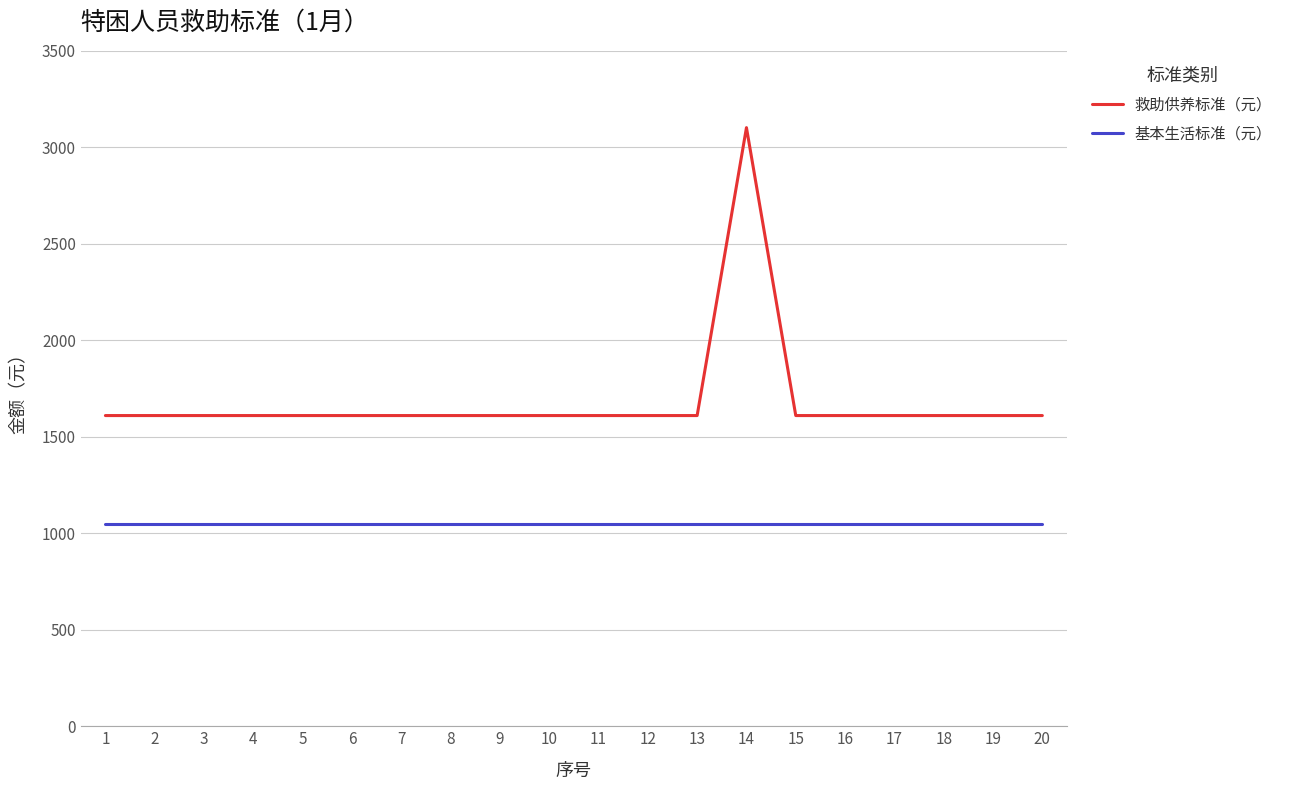

How many values in the 救助供养标准（元） series exceed 1610?

1